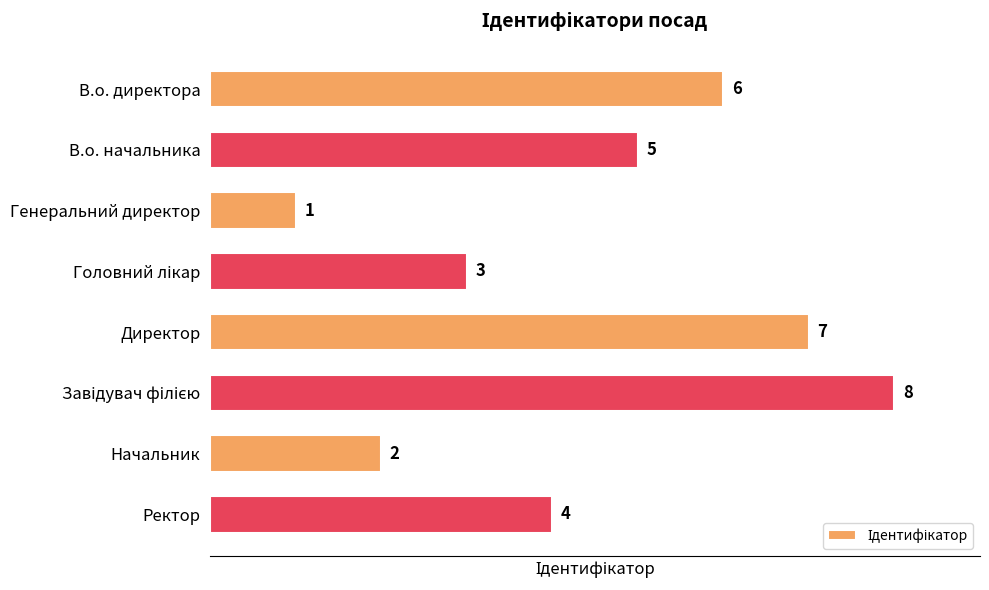

What is the difference between the second highest and second lowest values?

5